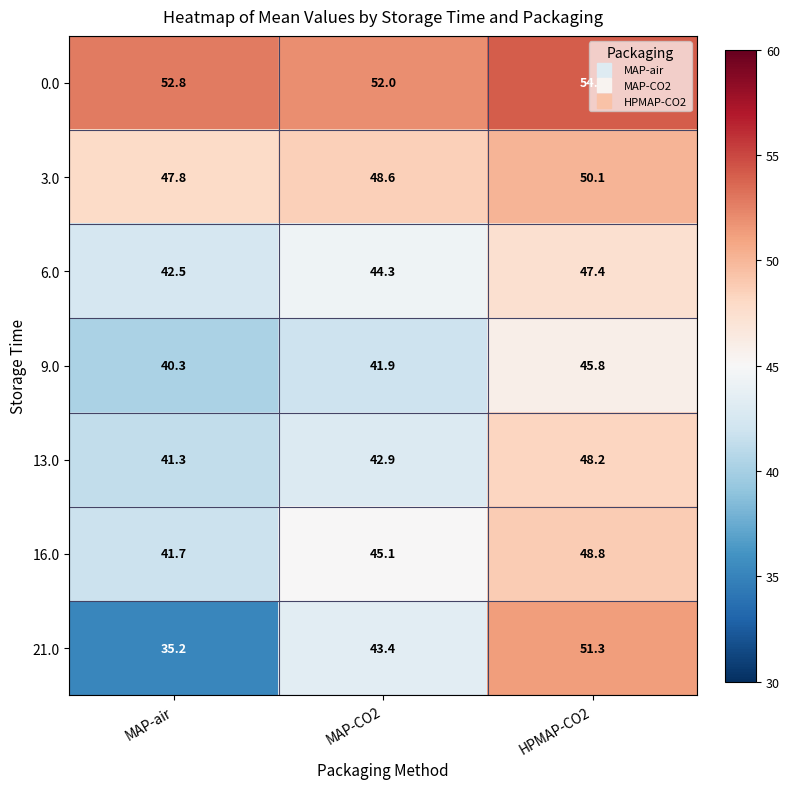

How many categories are shown in the chart?

3